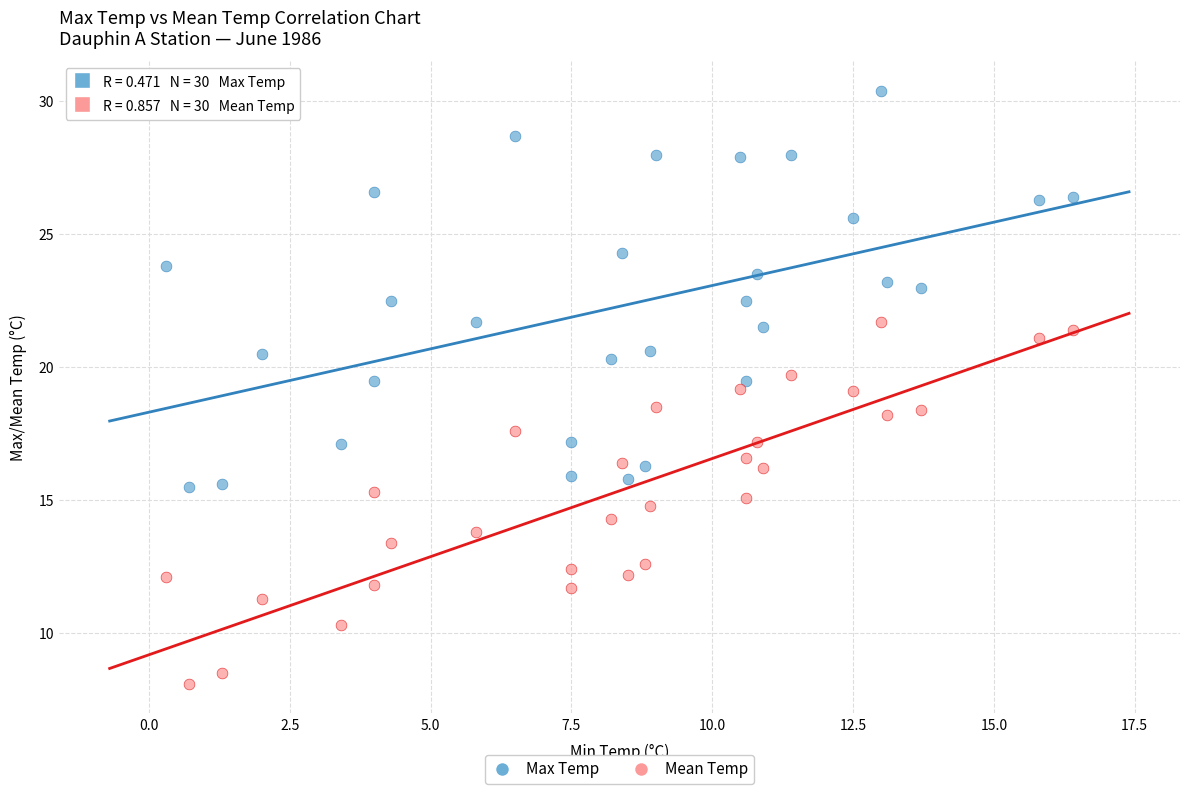

What are all the series names shown in the legend?

Max Temp, Mean Temp